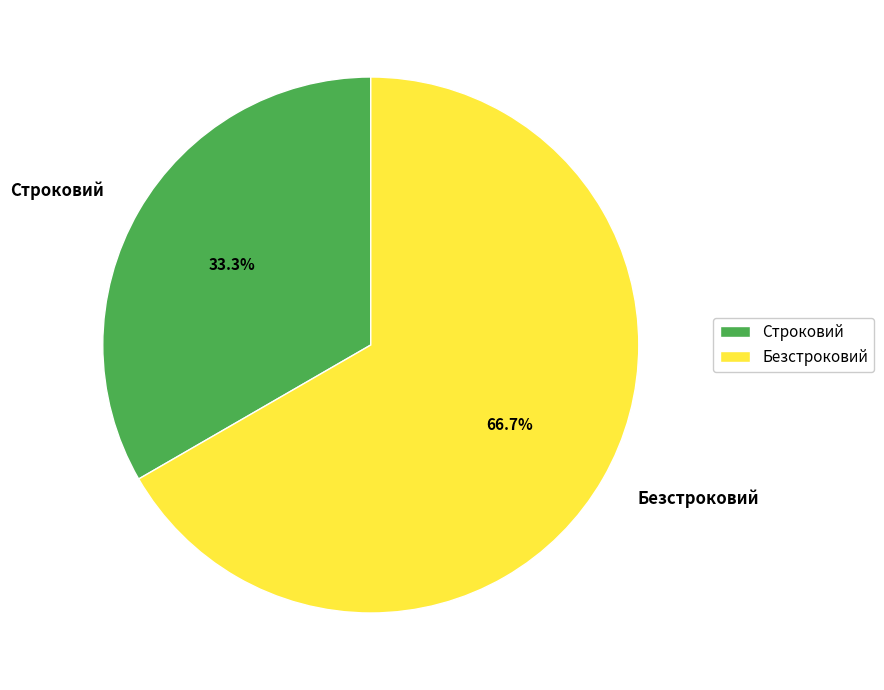

How many slices are in this pie chart?

2